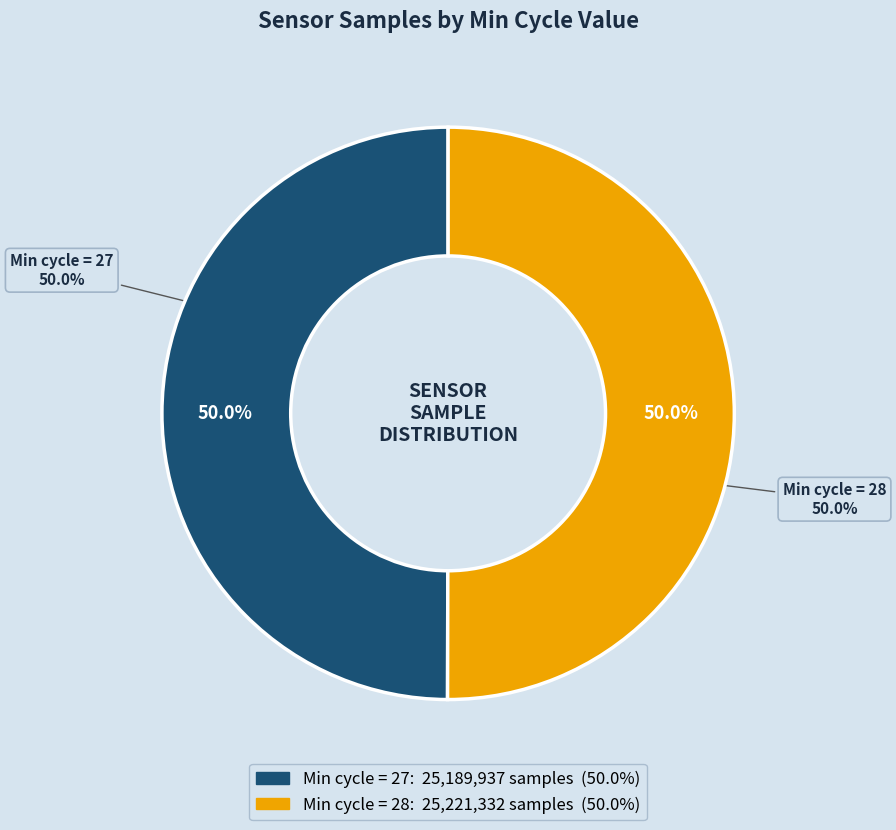

Does any single category account for the majority?

No